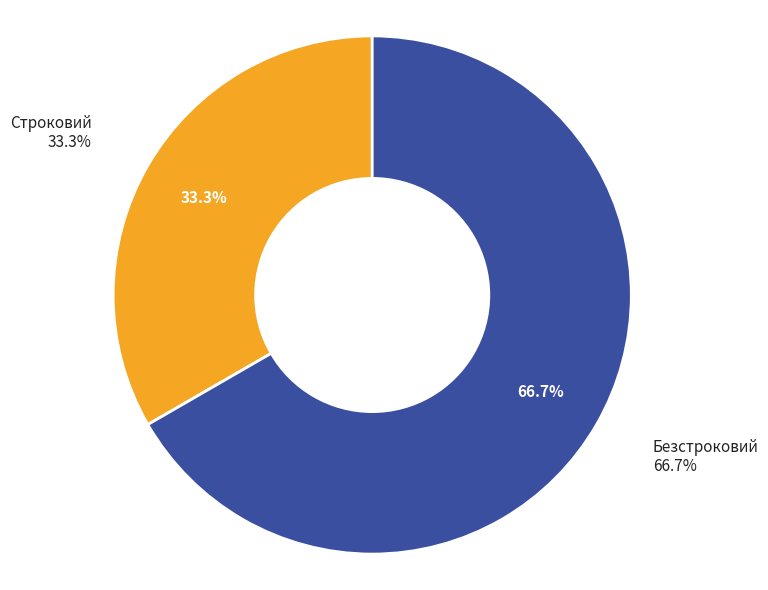

Is it true that Строковий is 33% of the pie?

True